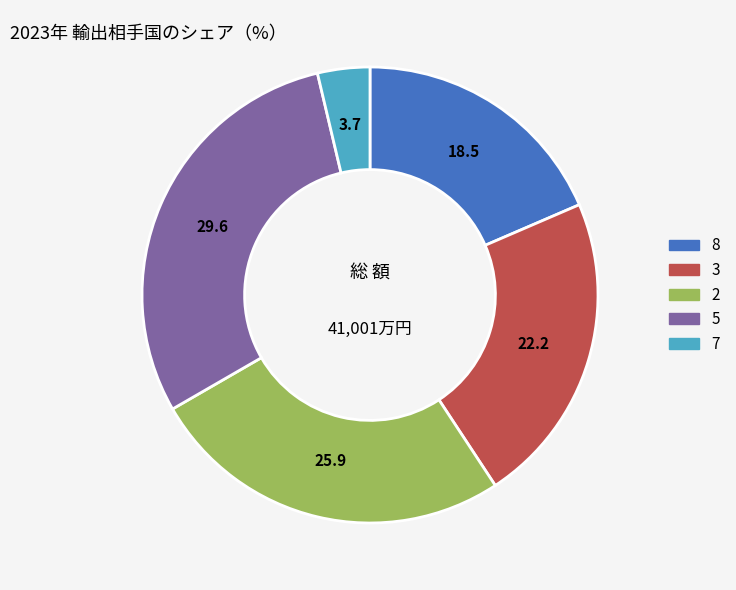

Does any single category account for the majority?

No